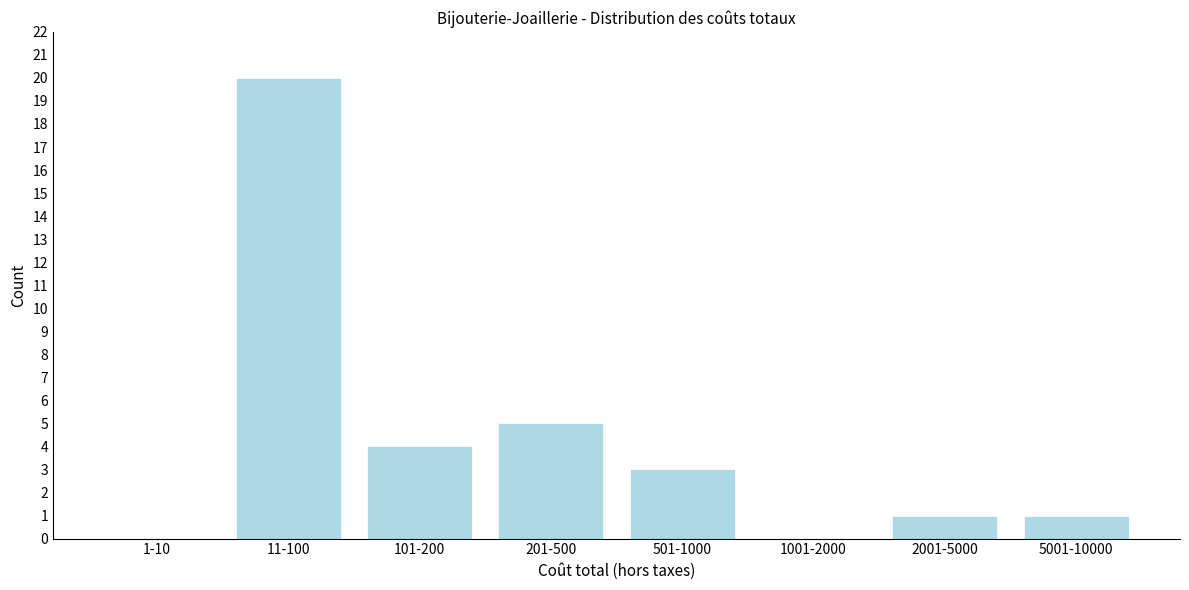

Reading right to left, transcribe all the data shown in this chart.

5001-10000=1	2001-5000=1	1001-2000=0	501-1000=3	201-500=5	101-200=4	11-100=20	1-10=0